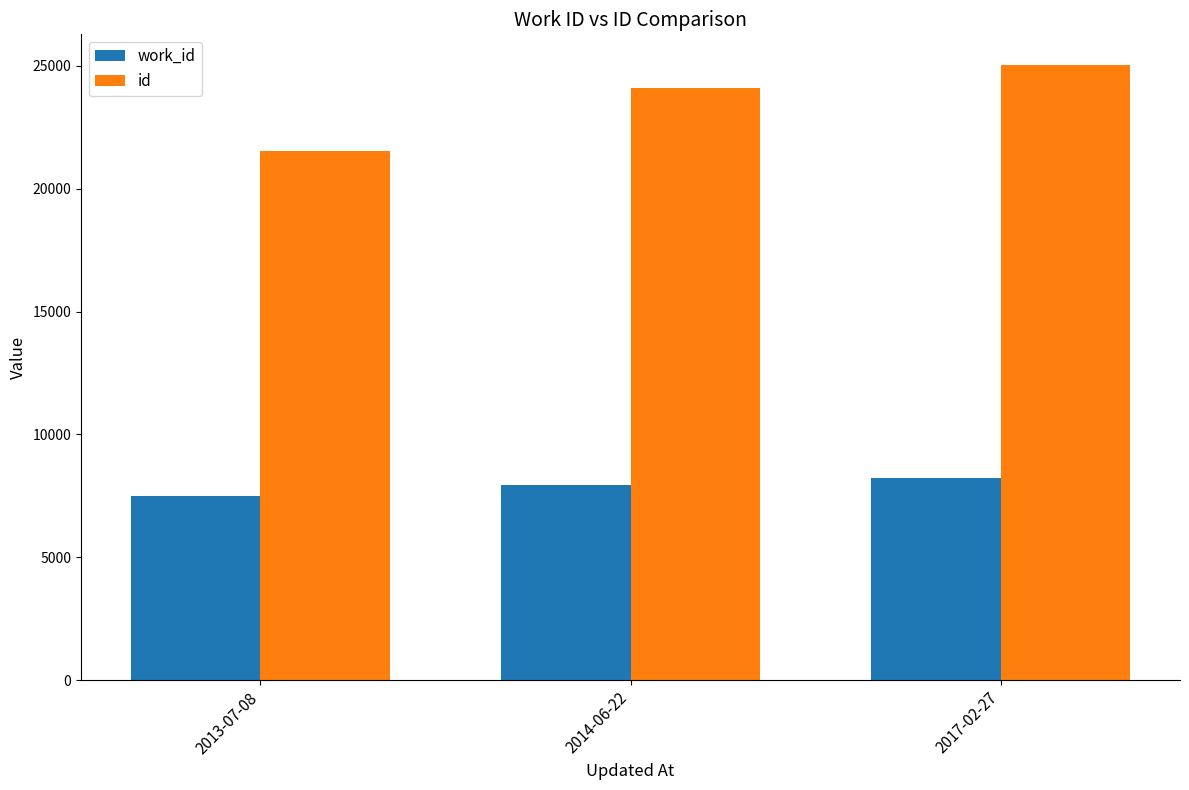

What is the approximate value of work_id at 2017-02-27, to the nearest 10?

8210